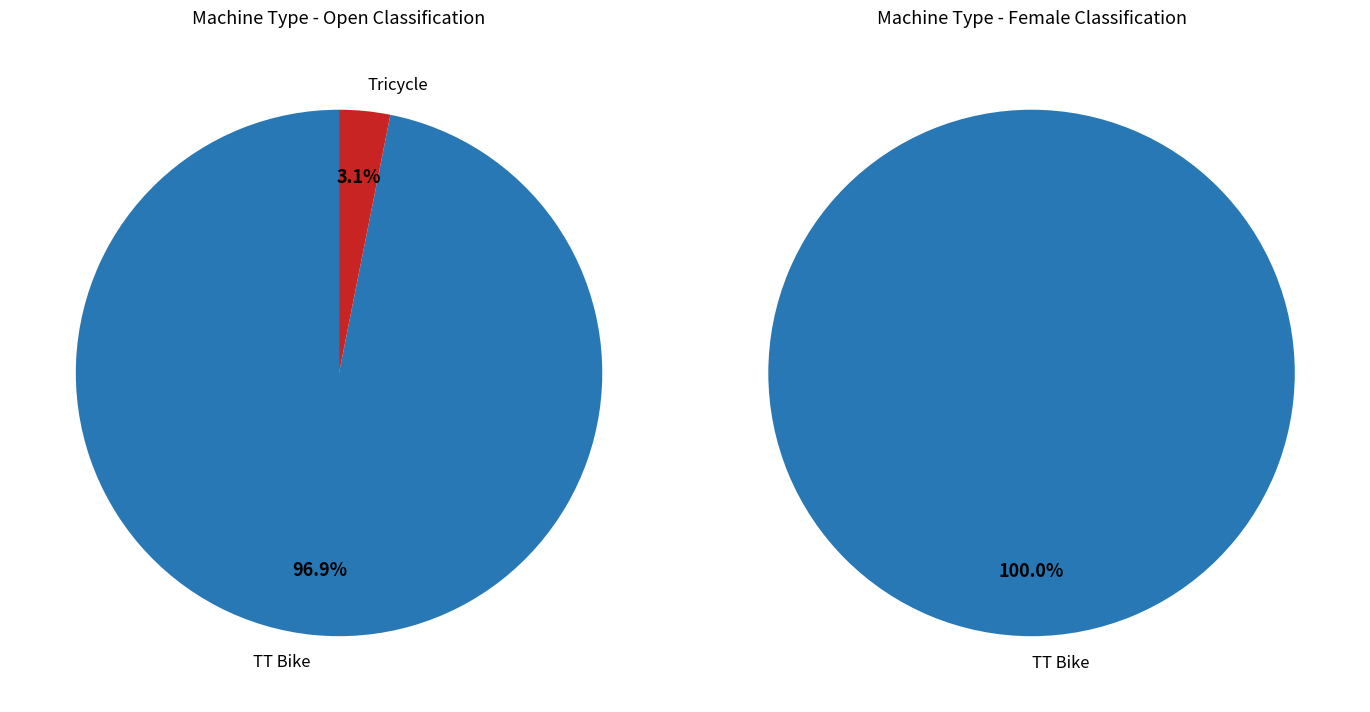

Which slice is the smallest?

Tricycle